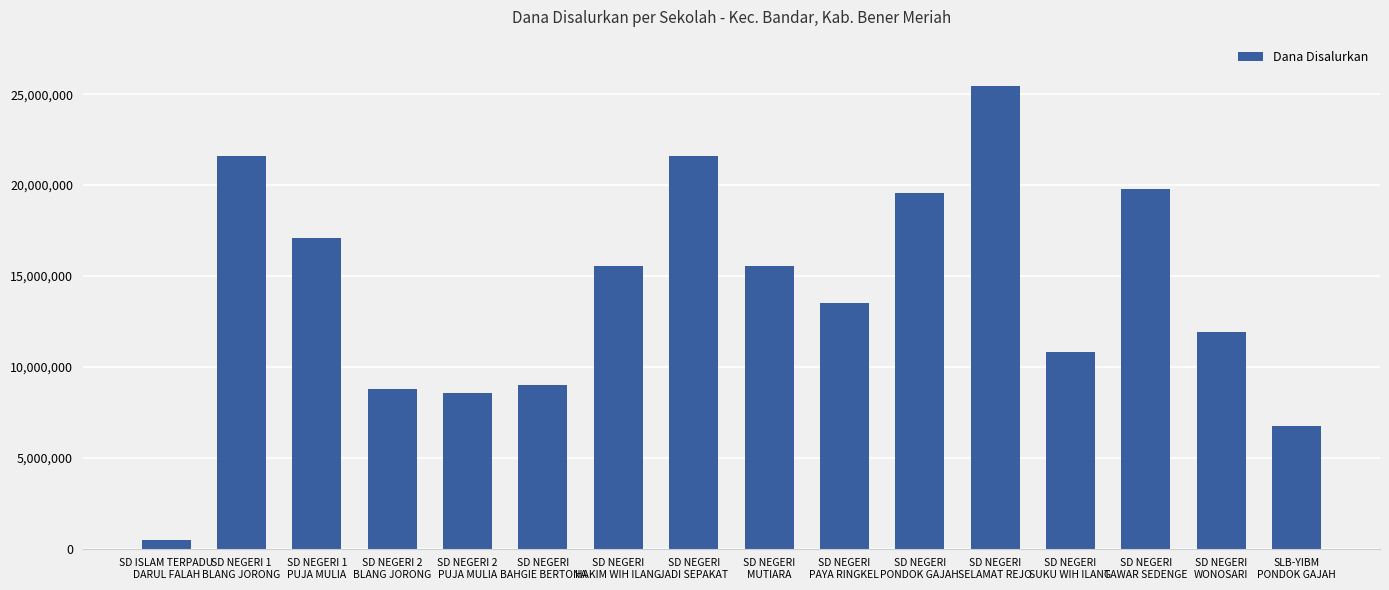

How many categories are shown in the chart?

16